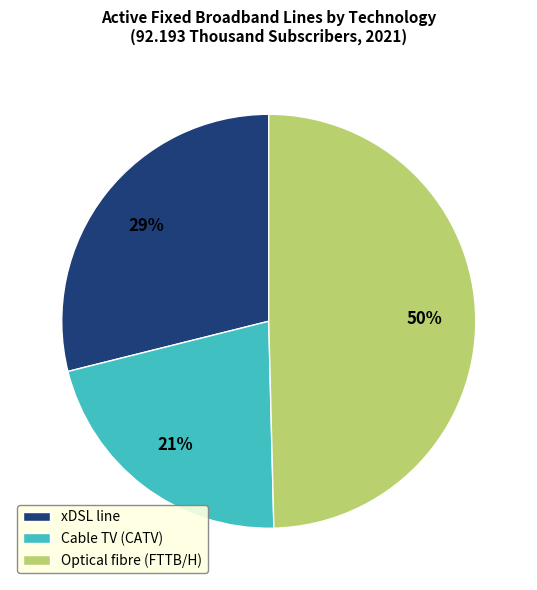

Is the sum of Optical fibre (FTTB/H) and Cable TV (CATV) greater than half?

Yes